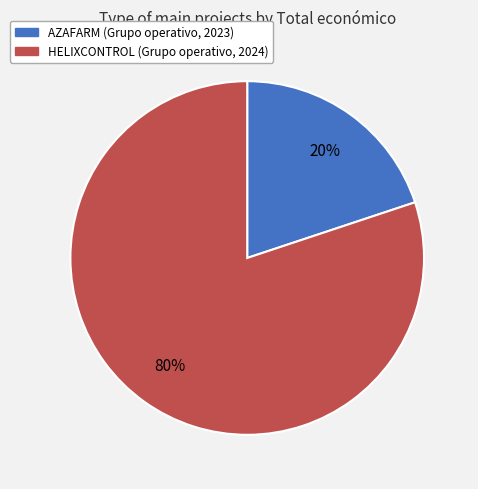

Is the sum of AZAFARM and HELIXCONTROL greater than half?

Yes